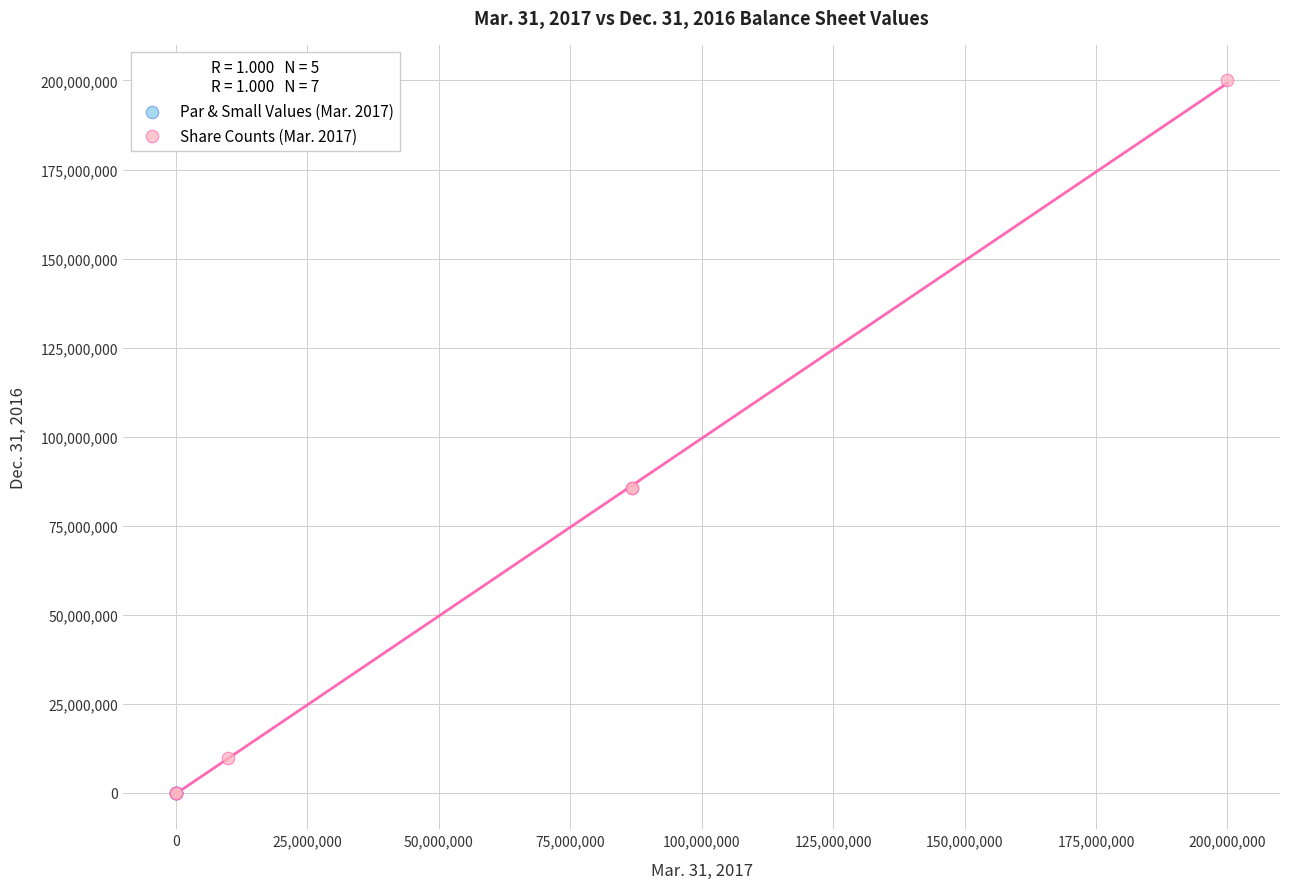

Which series has the widest spread of Y values?

Share Counts (Mar. 2017)